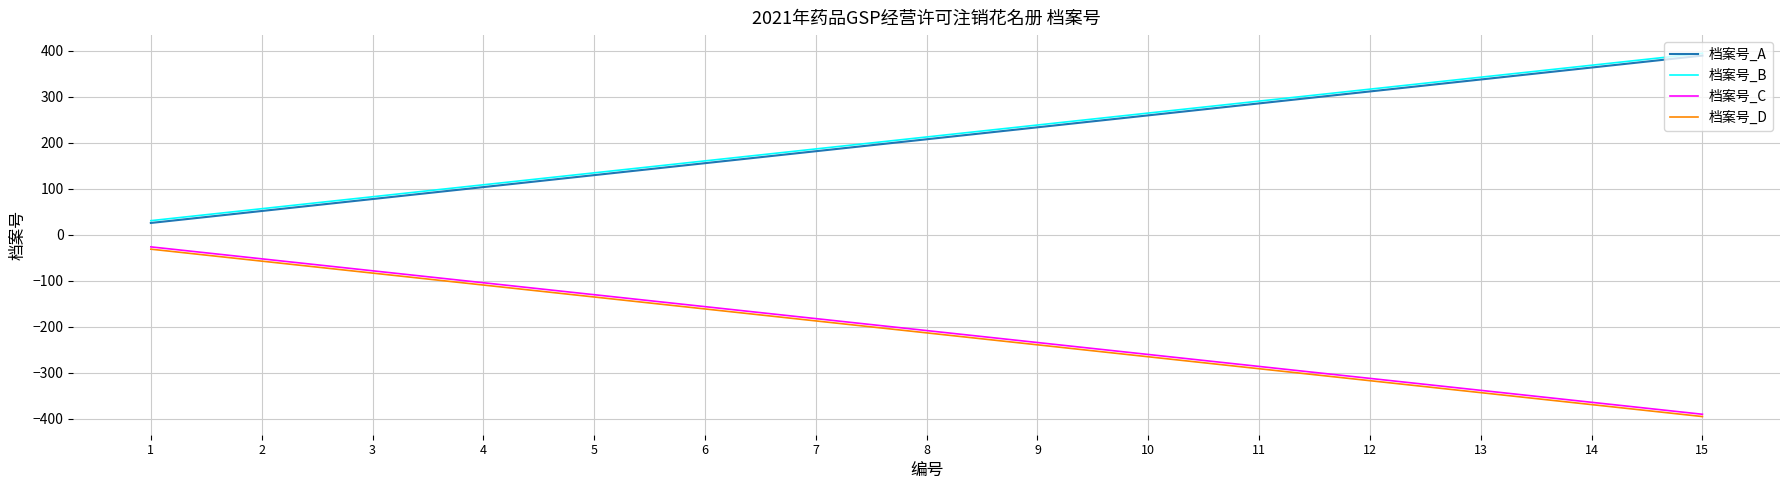

True or false: 档案号_A has a value of 84 at 6.

False